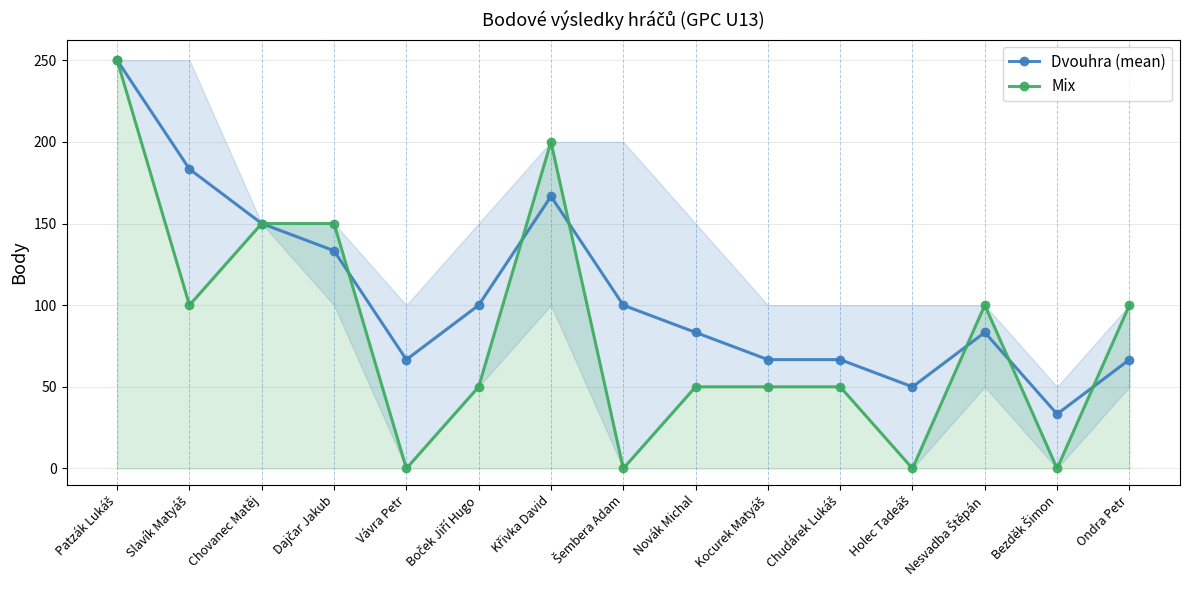

Is the value of Dvouhra (mean) at Chudárek Lukáš greater than the value of Mix at Vávra Petr?

Yes